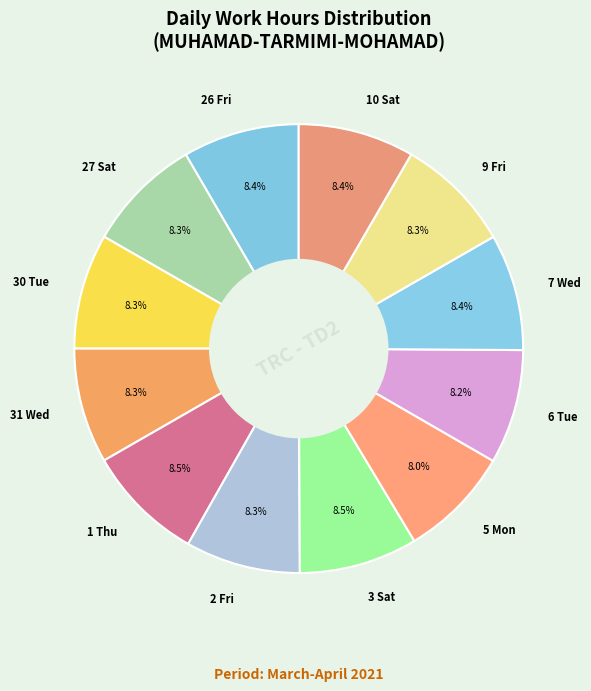

How much of the chart is everything except 3 Sat?

91.5%